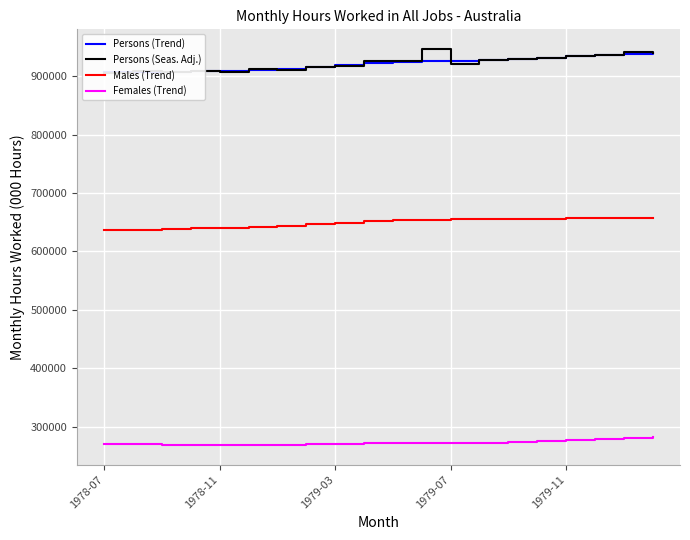

True or false: Males (Trend) and Females (Trend) intersect in this chart.

False